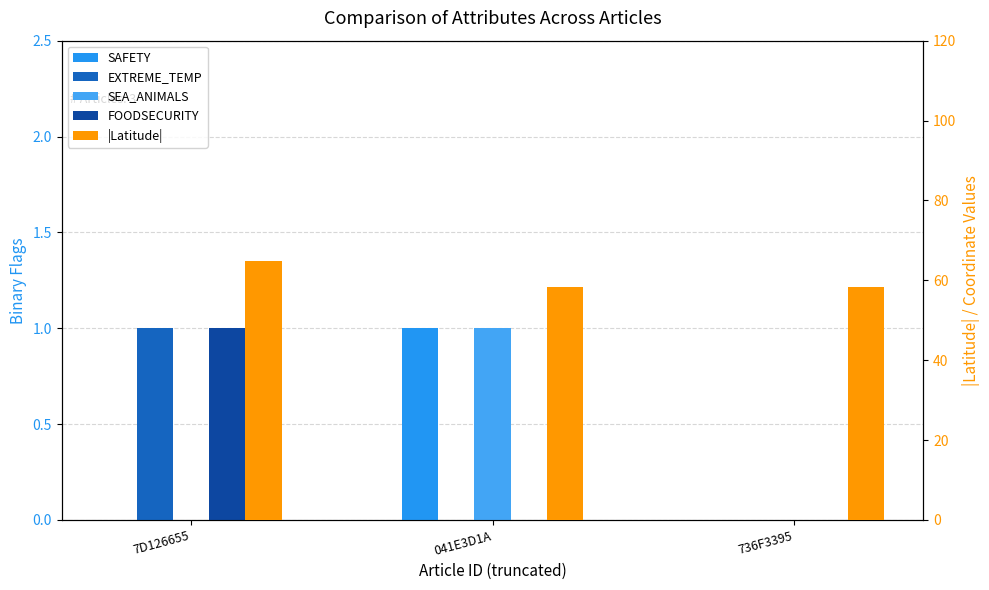

Rank the categories by EXTREME_TEMP value from highest to lowest.

7D126655, 041E3D1A, 736F3395